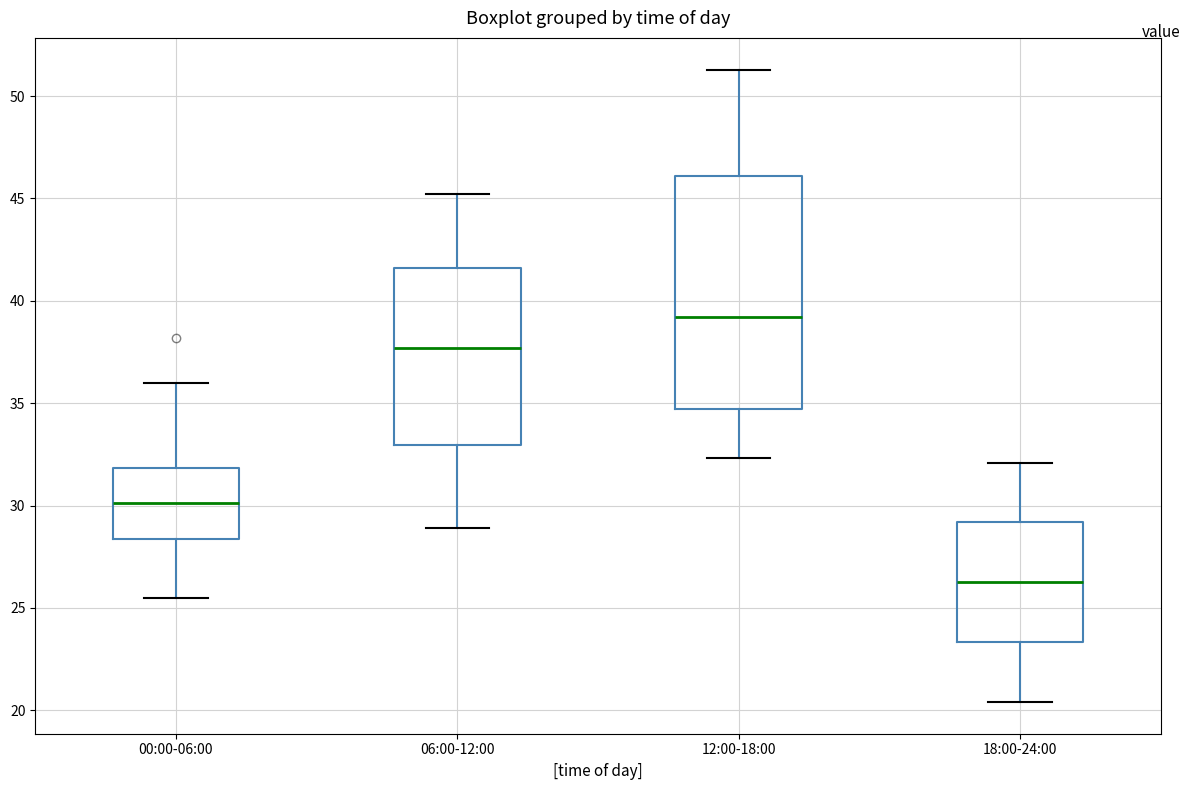

Reading left to right, read every box against the y-axis: the position of its median line, the range the box covers, and the ends of its whiskers. The values are not printed on the chart, so give them approximately, as read against the axis.

00:00-06:00: median 30.0, box 28.5 to 32.0, whiskers 25.5 to 36.0
06:00-12:00: median 37.5, box 33.0 to 41.5, whiskers 29.0 to 45.0
12:00-18:00: median 39.0, box 34.5 to 46.0, whiskers 32.5 to 51.5
18:00-24:00: median 26.5, box 23.5 to 29.0, whiskers 20.5 to 32.0